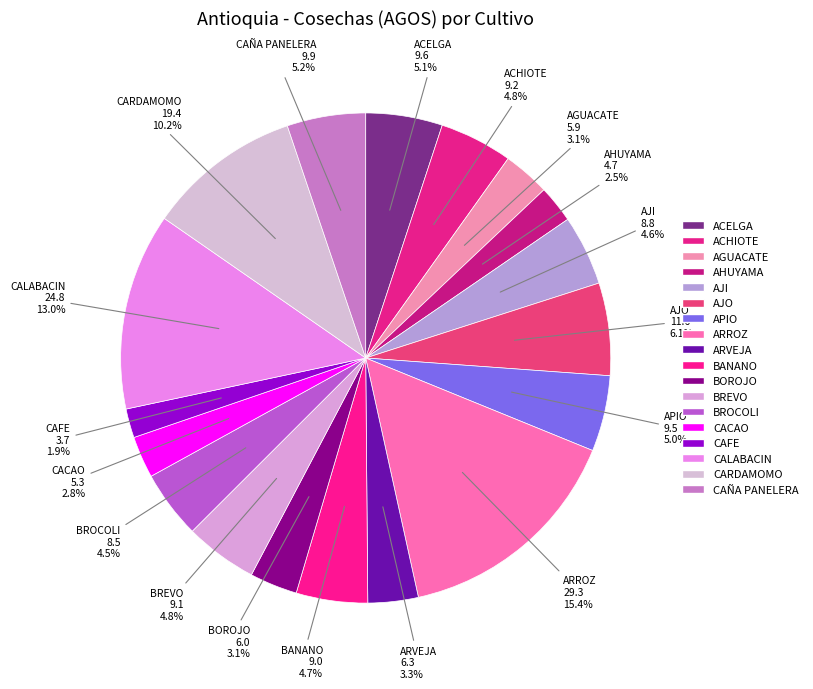

Count the number of slices in the pie.

18